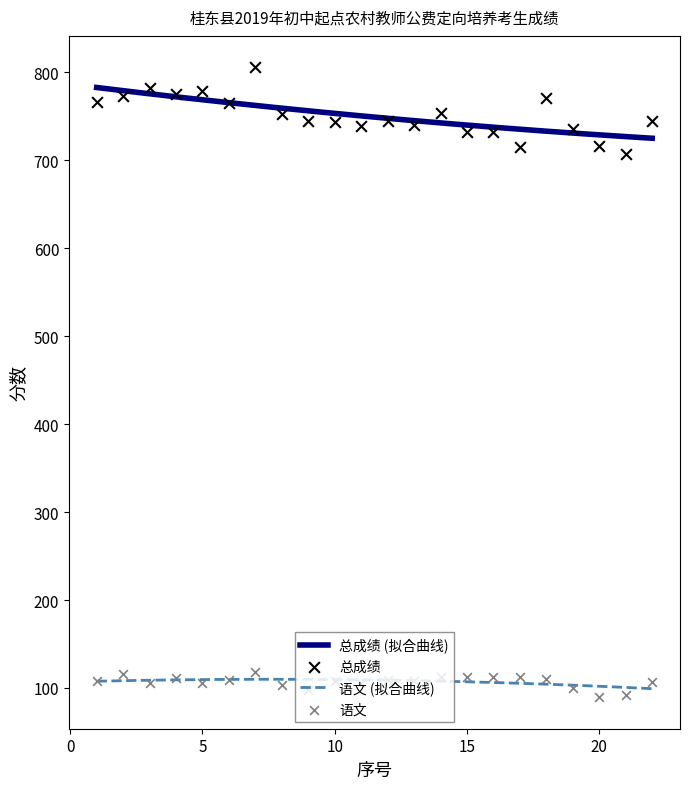

At which category is the sum across all series the highest?

7